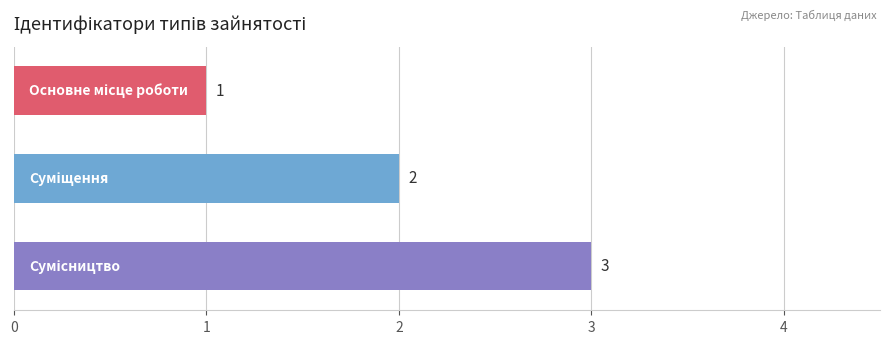

What is the value of the 1st bar from the top?

1